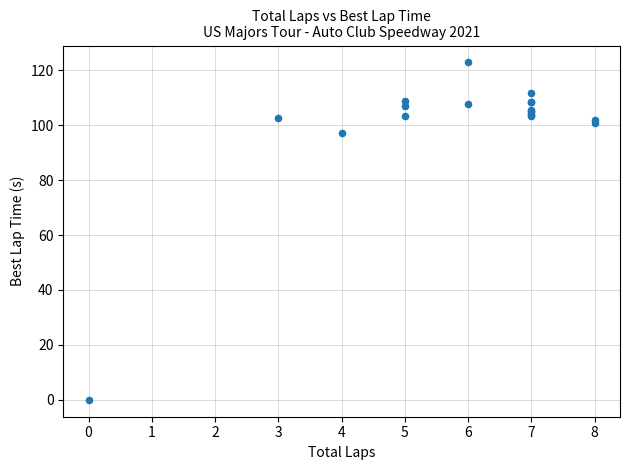

What Y value in the scatter plot is closest to 61?

97.2